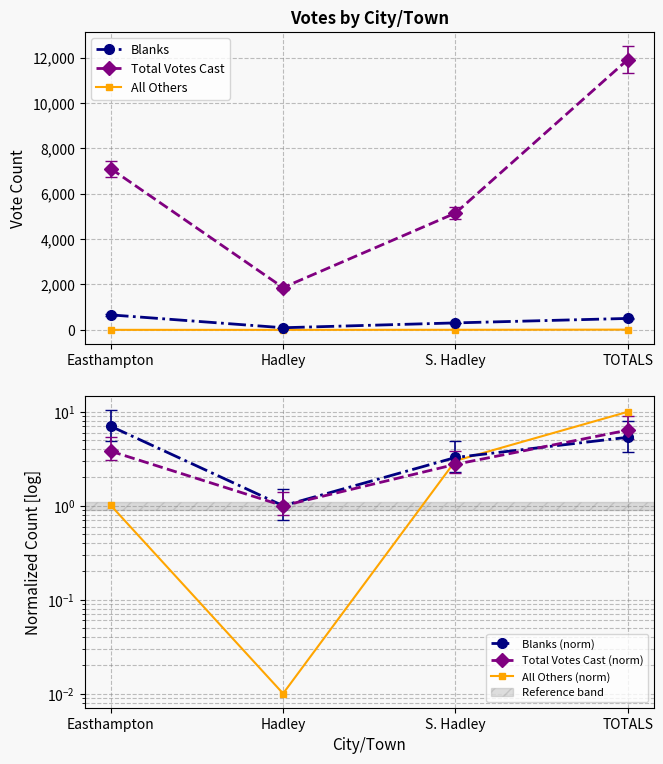

What is the maximum value shown in the chart?

11909.0